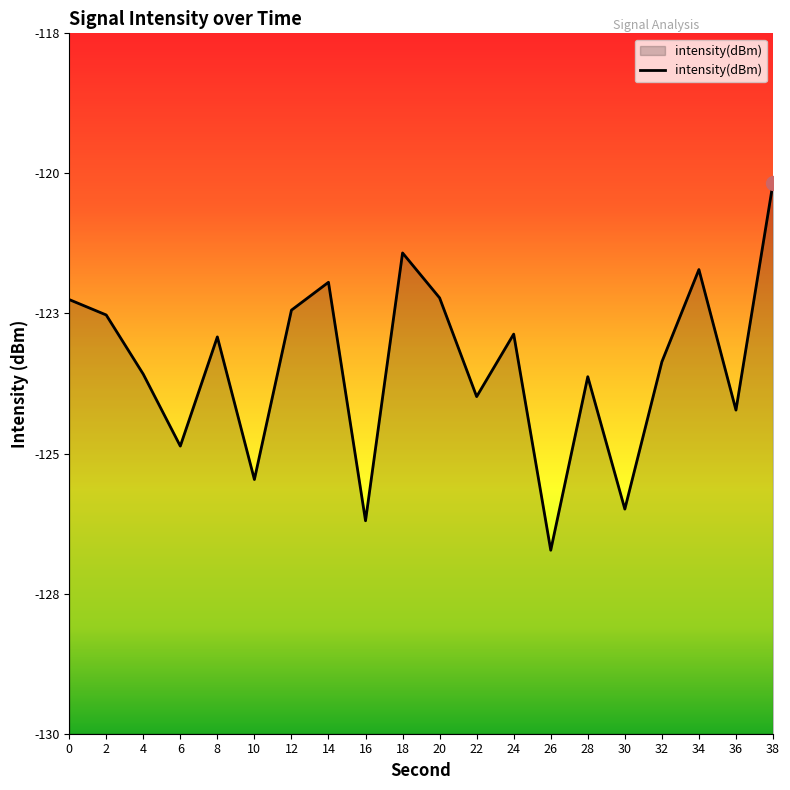

Is it true that the value at 4 is -123.8?

True